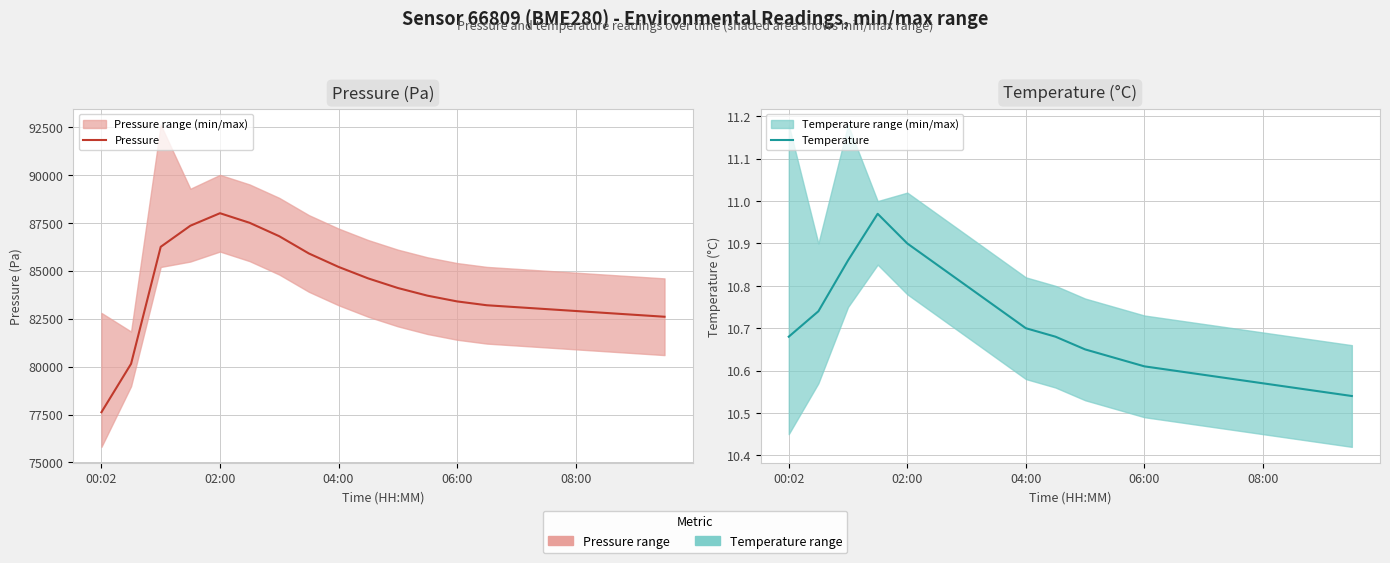

What is the sum of all Pressure values?

1680859.4